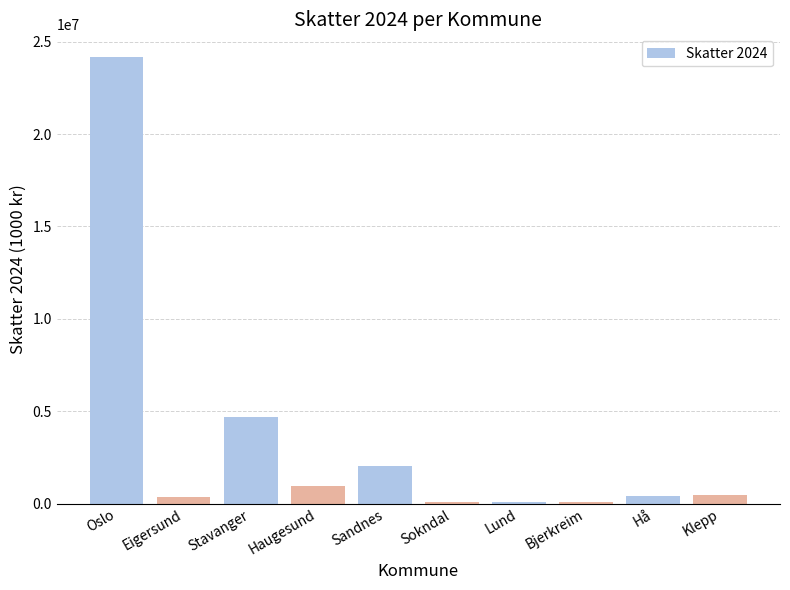

Read the value at Lund.

70394